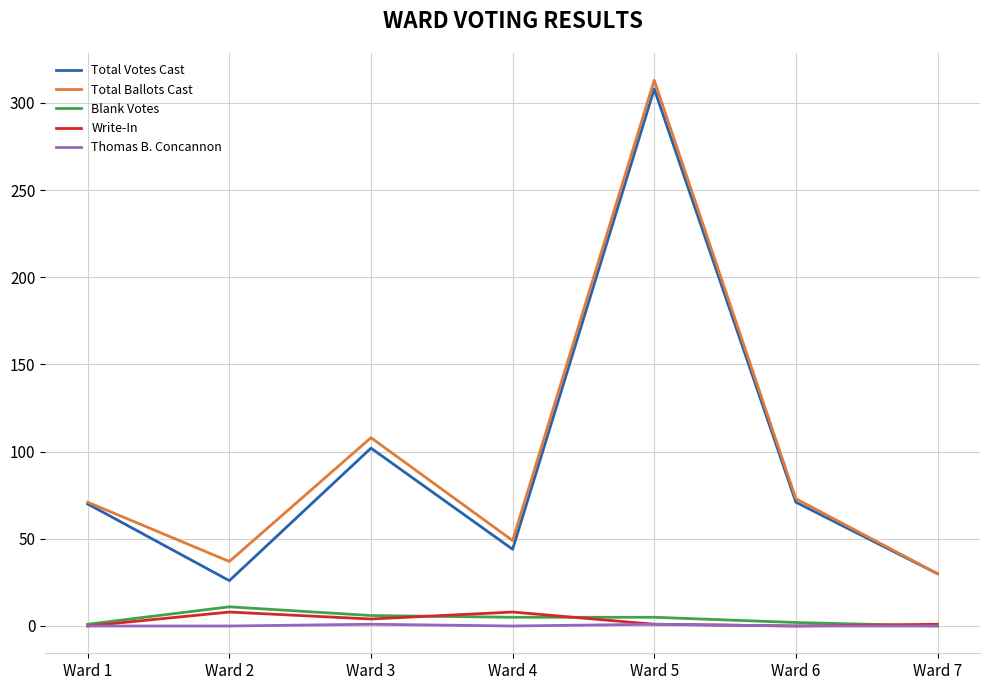

Is it true that Total Ballots Cast equals 18 at Ward 7?

False